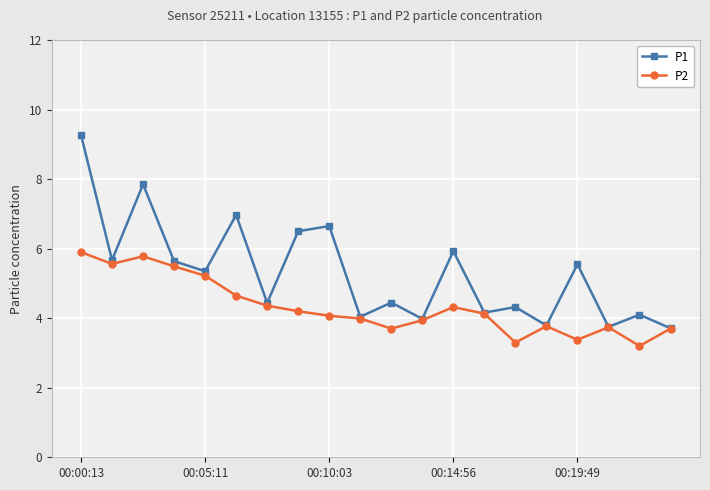

True or false: P2 has more than 2 interior local peaks.

True